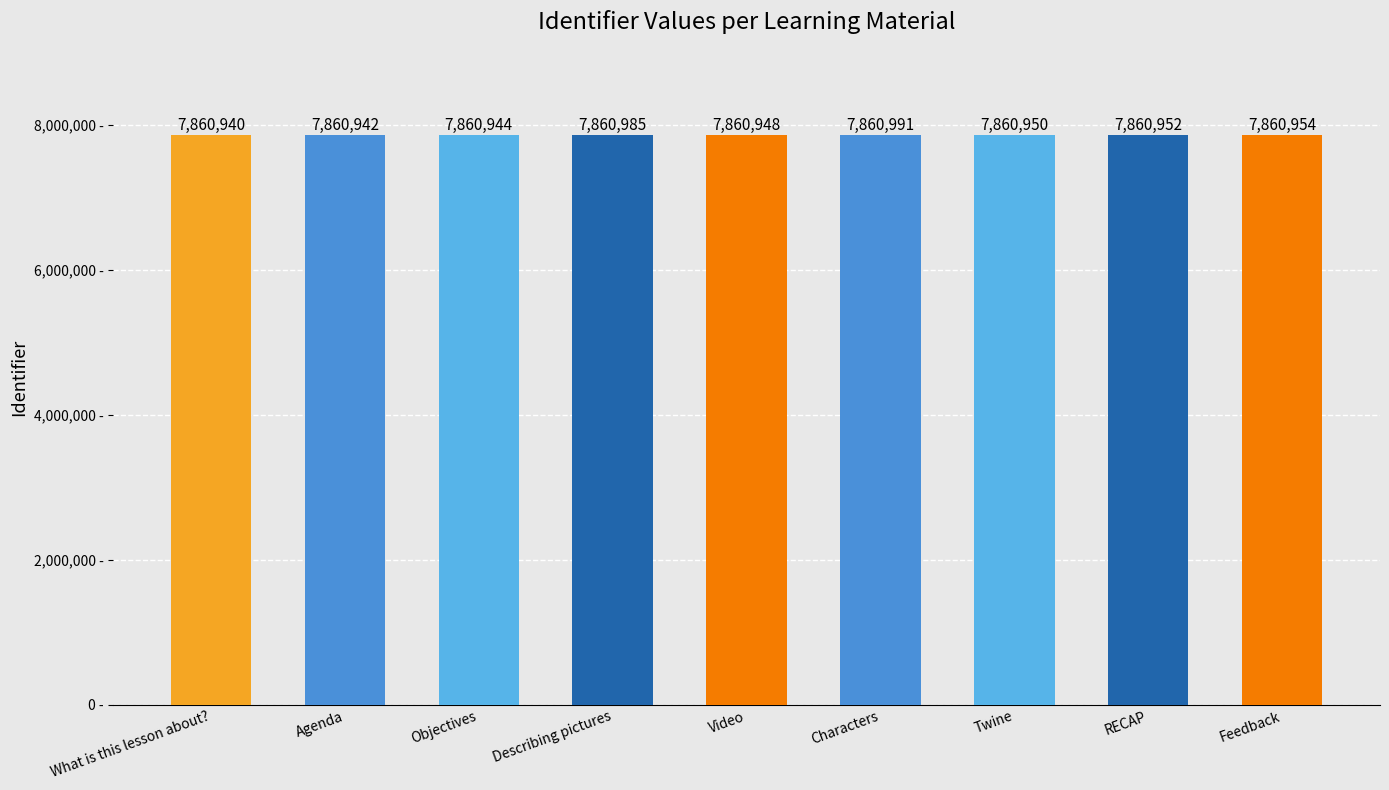

Does the chart contain any negative values?

No